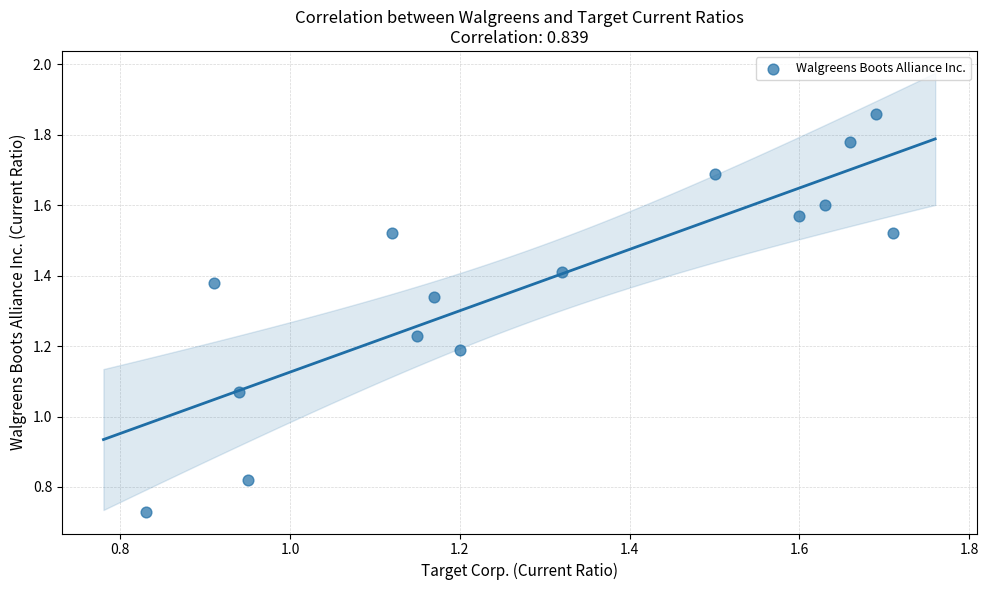

What is the range of X values (max minus min)?

0.9